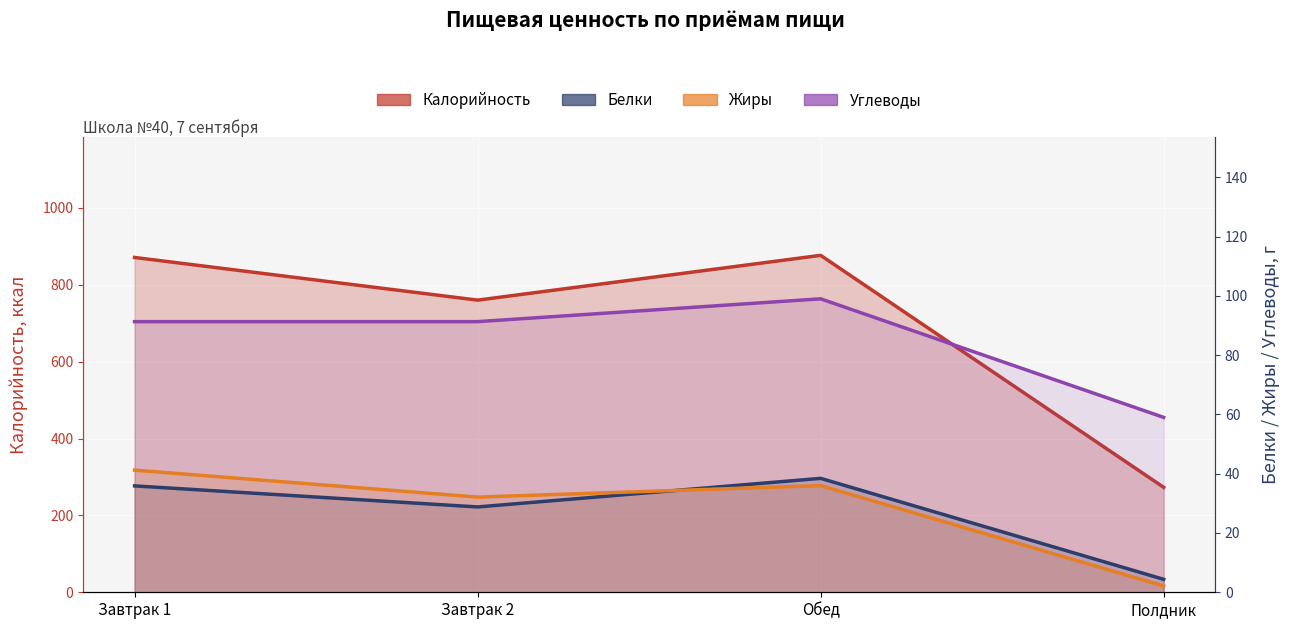

What is the difference between the maximum and minimum values in the Жиры series?

39.1